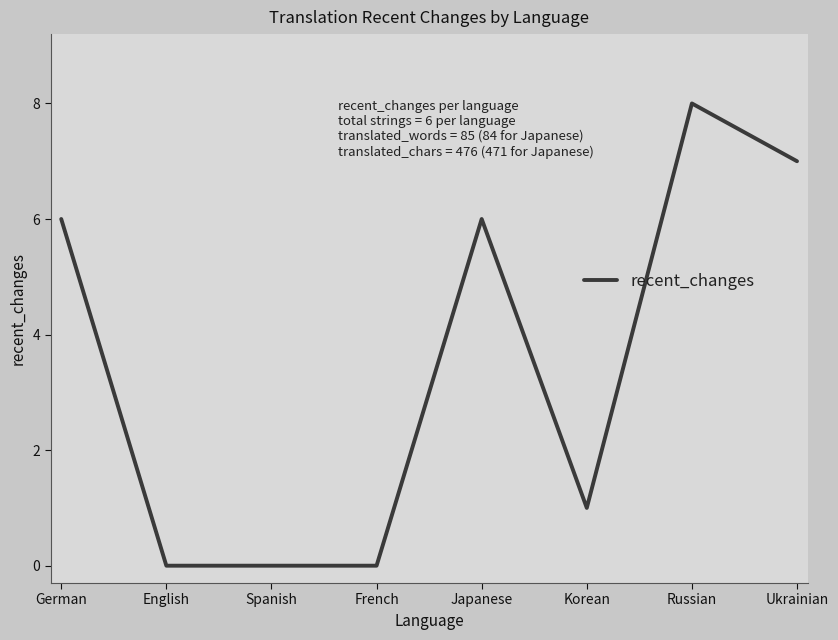

What is the ratio of the value at Korean to the value at German?

0.2